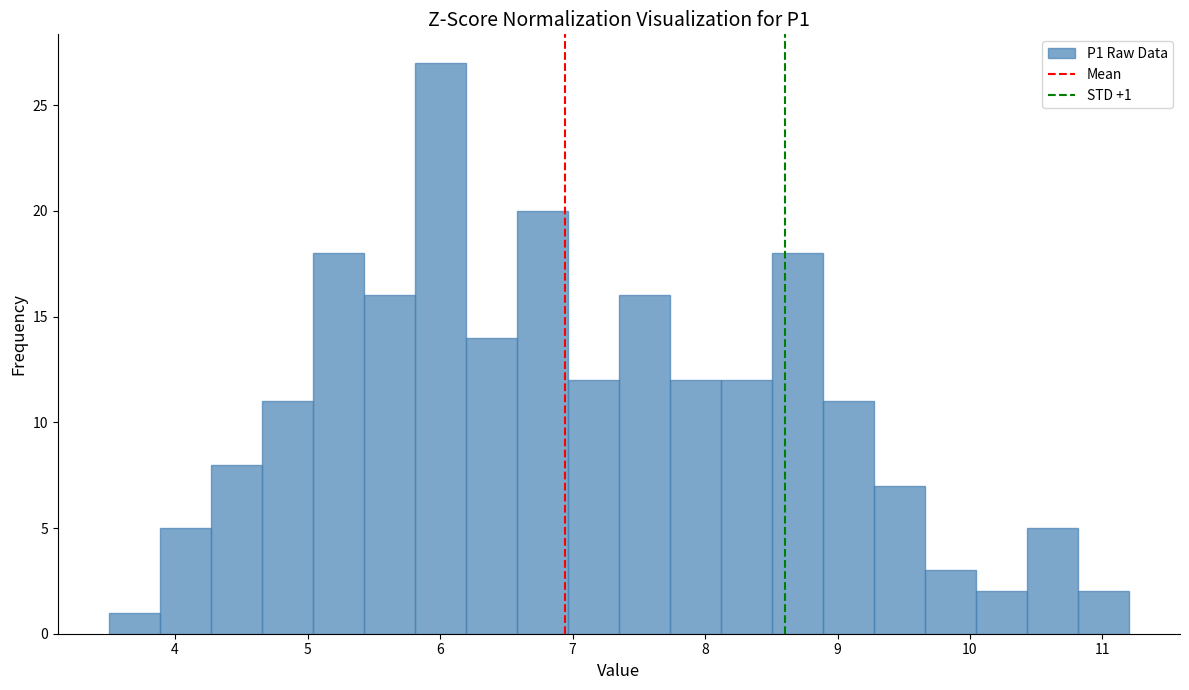

Read against the x-axis, roughly where is the centre of the tallest bar?

6.0